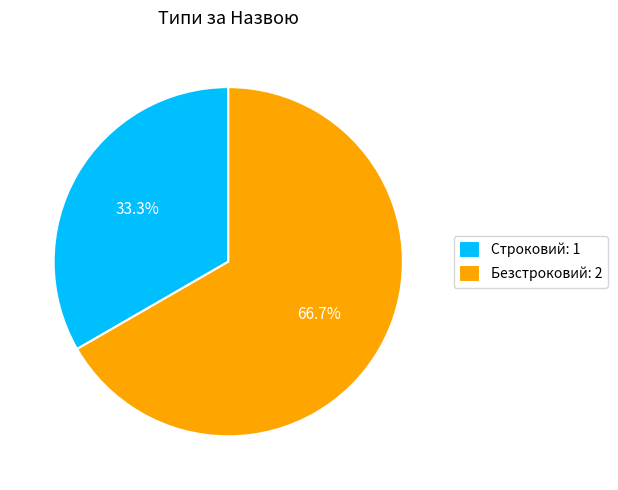

To the nearest percent, what is the difference between the largest and smallest slice percentages?

33%